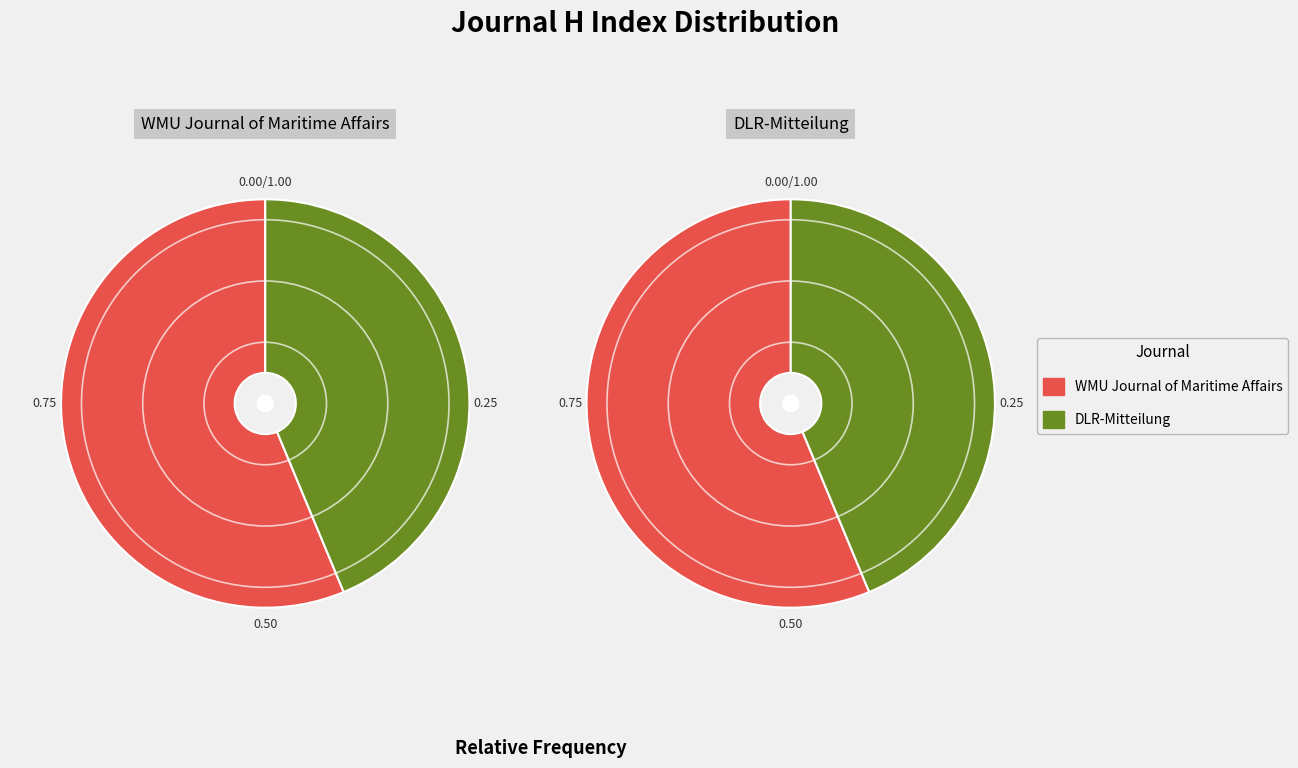

To the nearest percent, what percentage of the pie is WMU Journal of Maritime Affairs?

56%